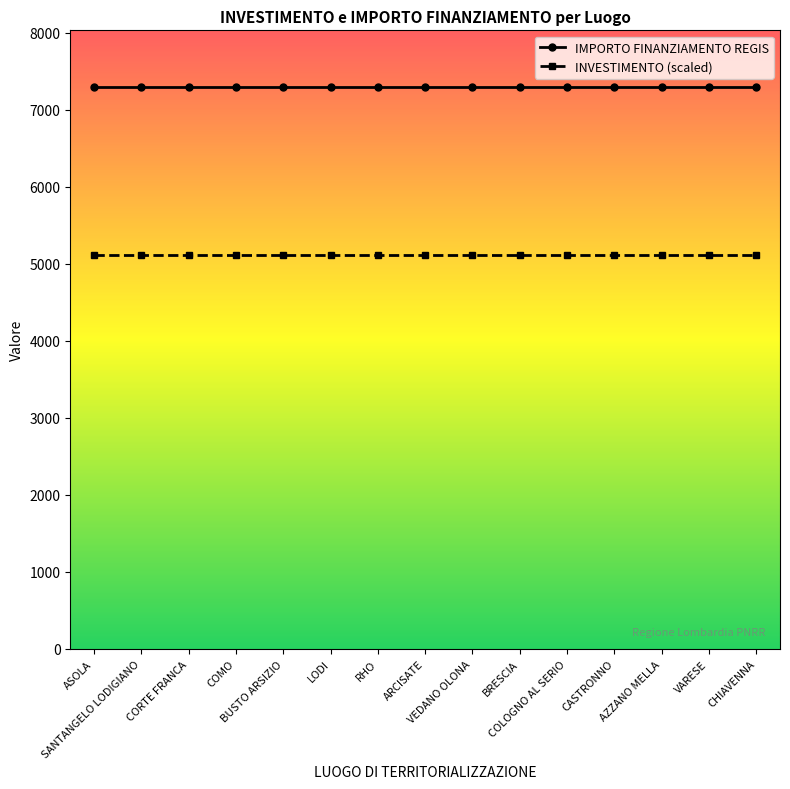

What is the difference between the highest and lowest values at BRESCIA?

2190.3